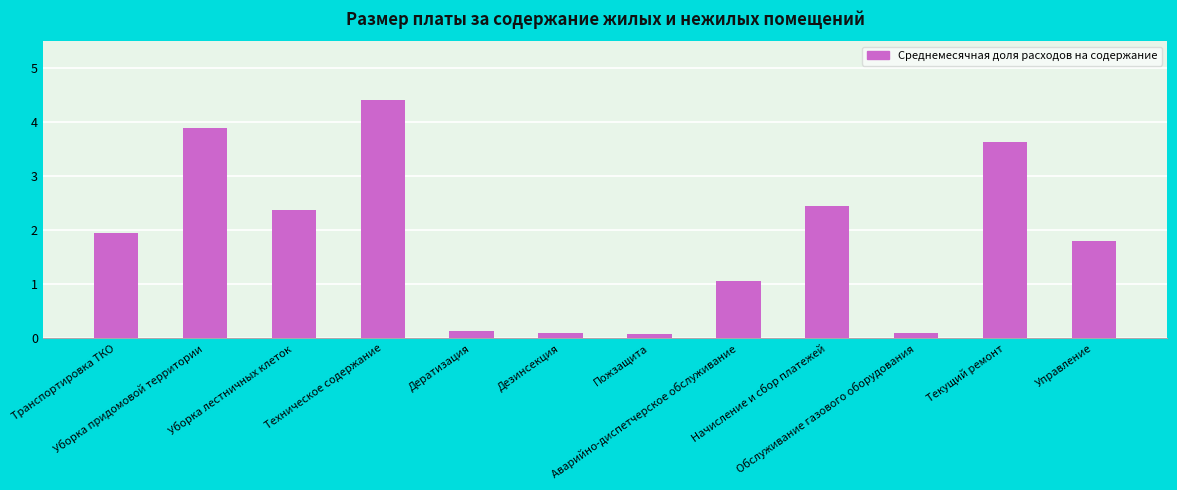

What is the label of the 3rd bar from the right?

Обслуживание газового оборудования